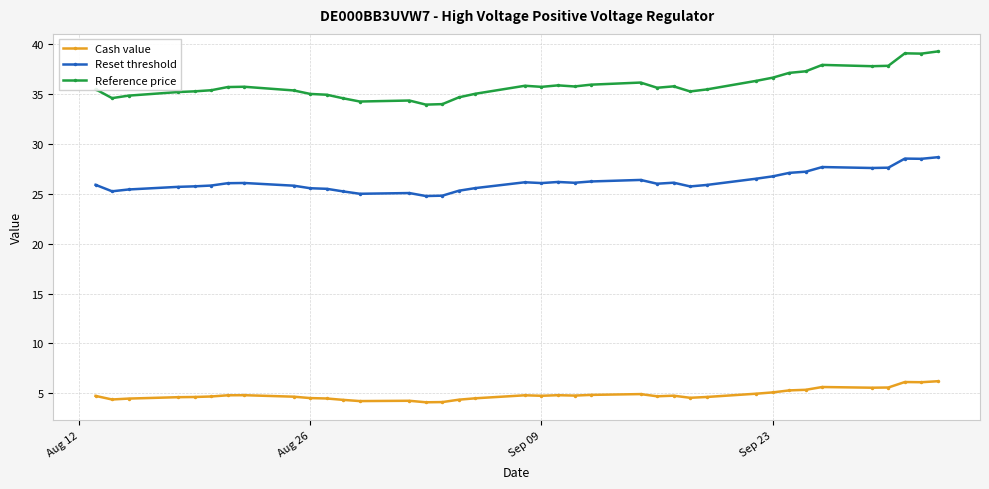

List the series in order of their overall mean, lowest first.

Cash value, Reset threshold, Reference price